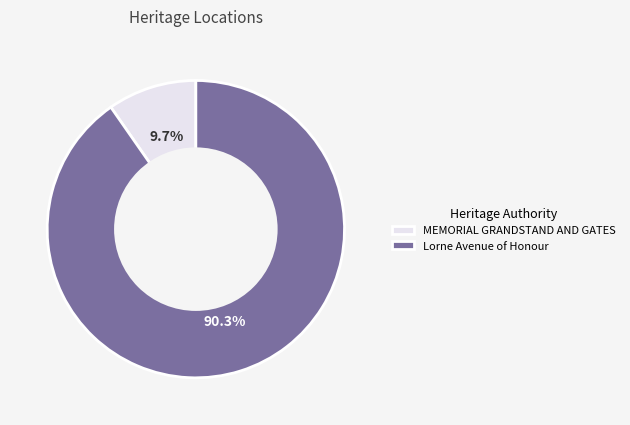

Count the number of slices in the pie.

2